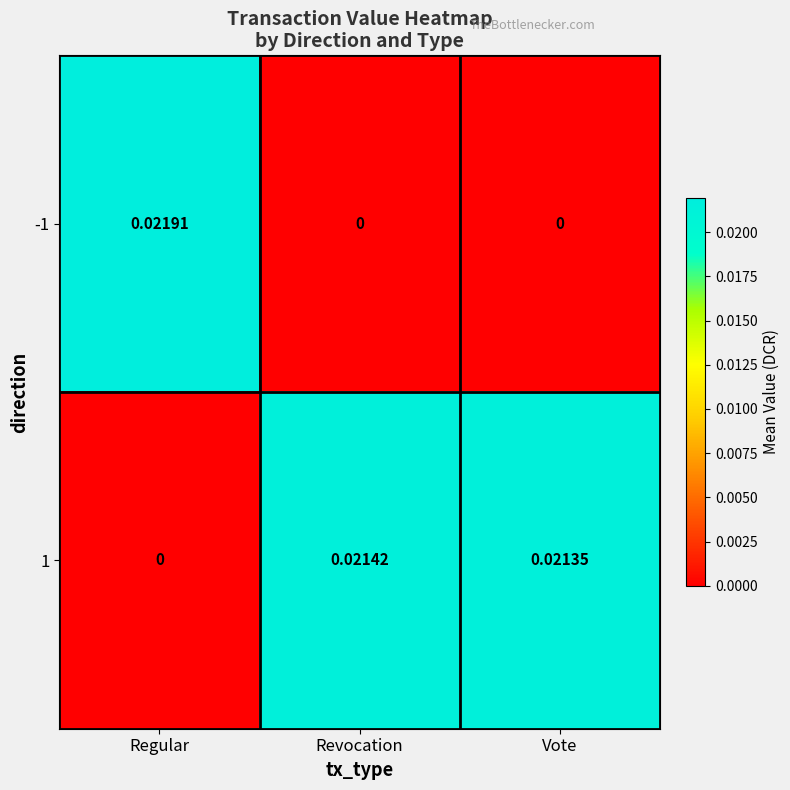

Which series has the largest total across all categories?

1